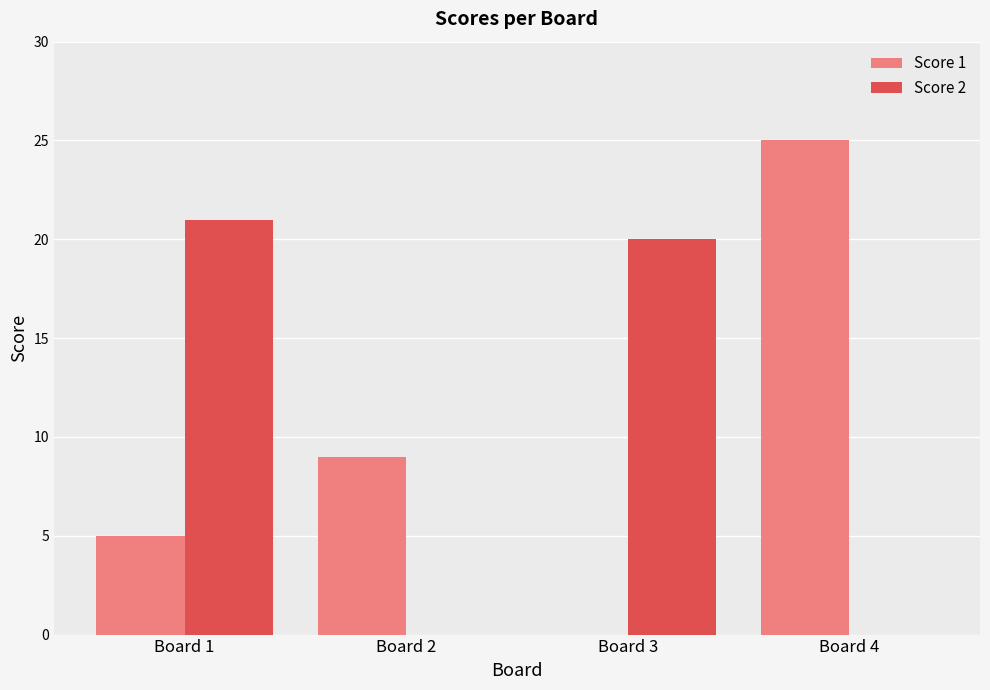

How many distinct data groups are displayed?

2